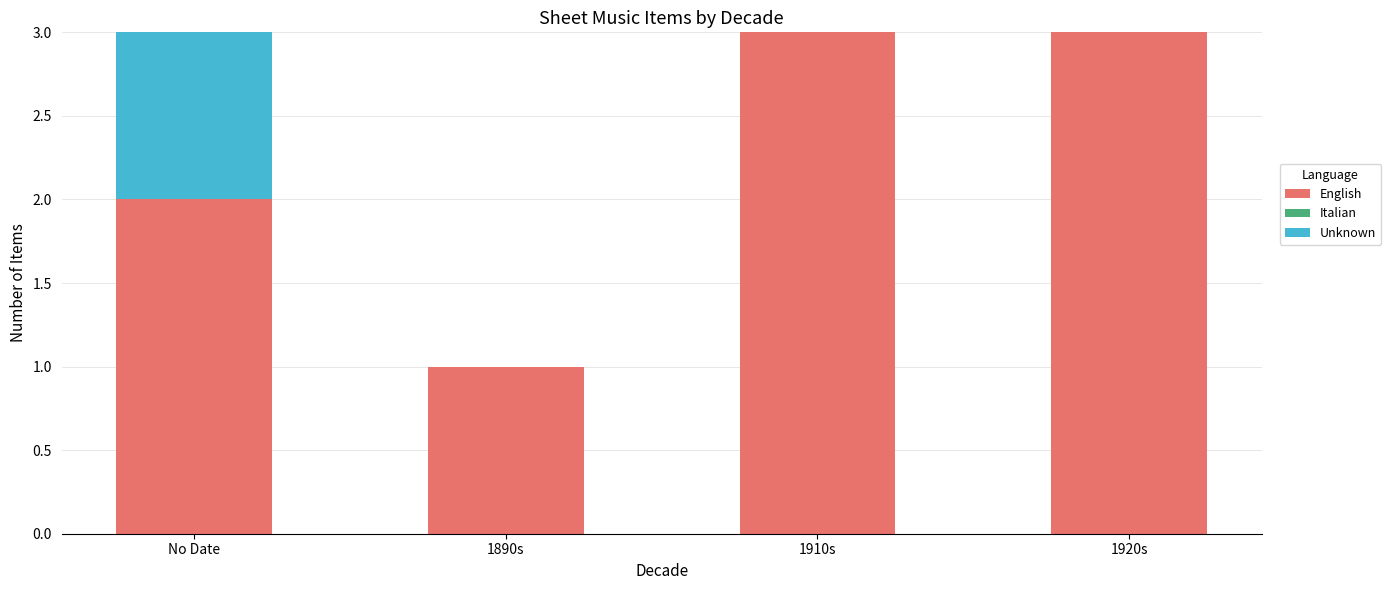

What is the sum of all English values?

9